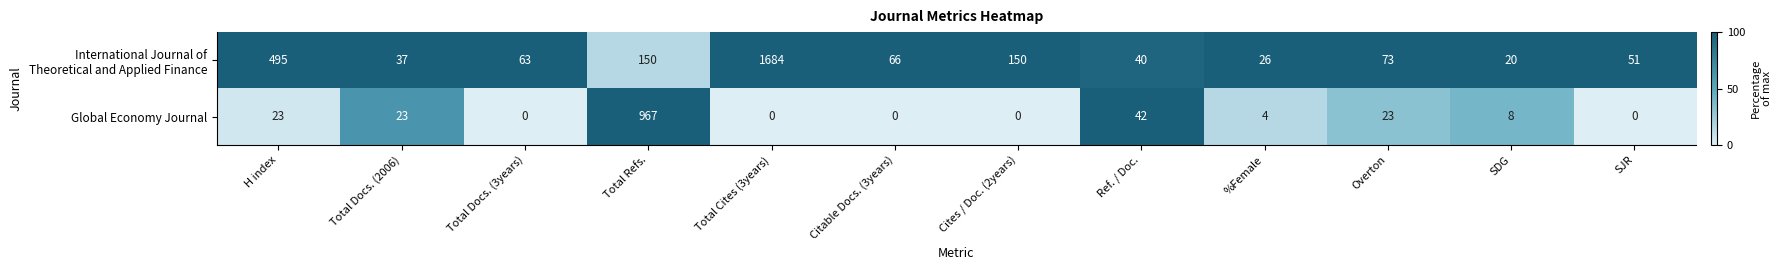

What is the total value across all series at H index?

518